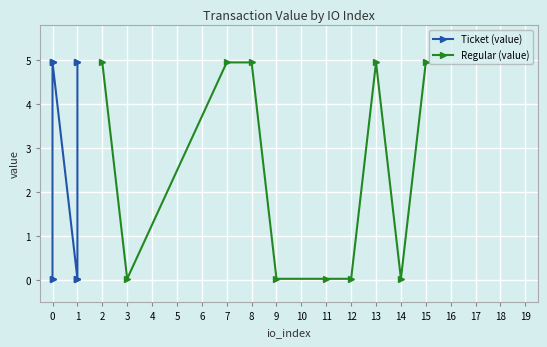

What is the highest value of the Regular (value) series?

4.9